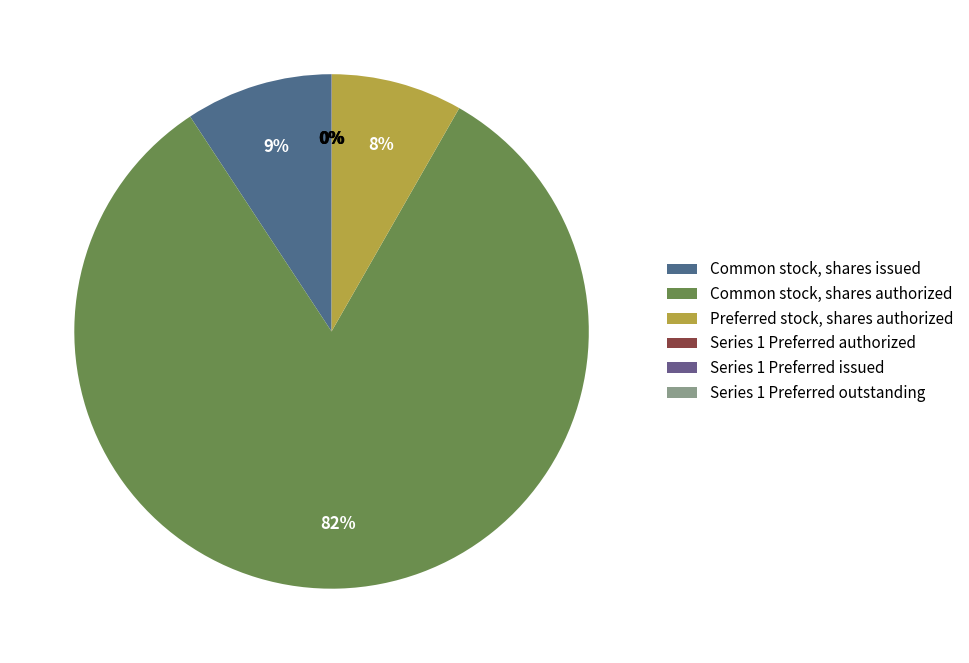

To the nearest percent, what is the difference between the Common stock, shares issued and Preferred stock, shares authorized slice percentages?

1%